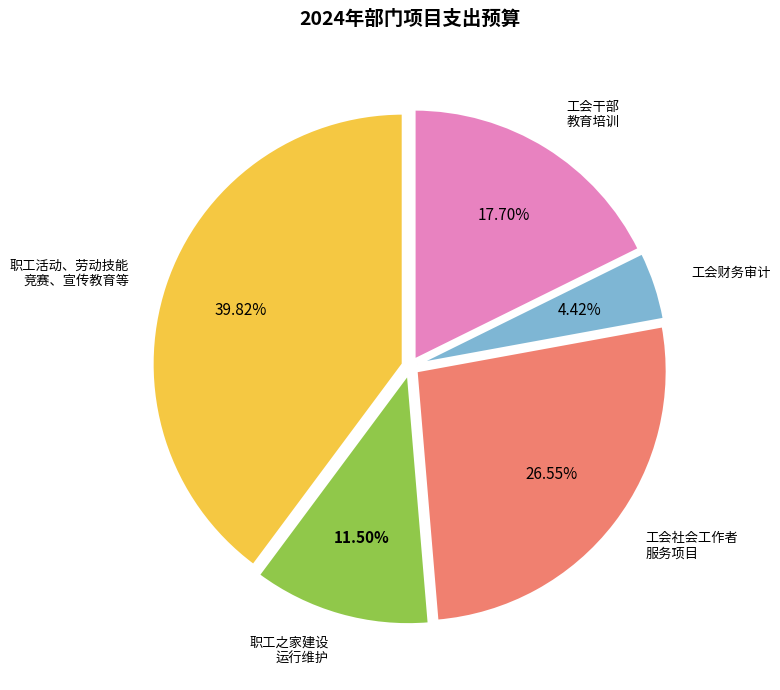

Is there any slice that represents more than half of the pie?

No